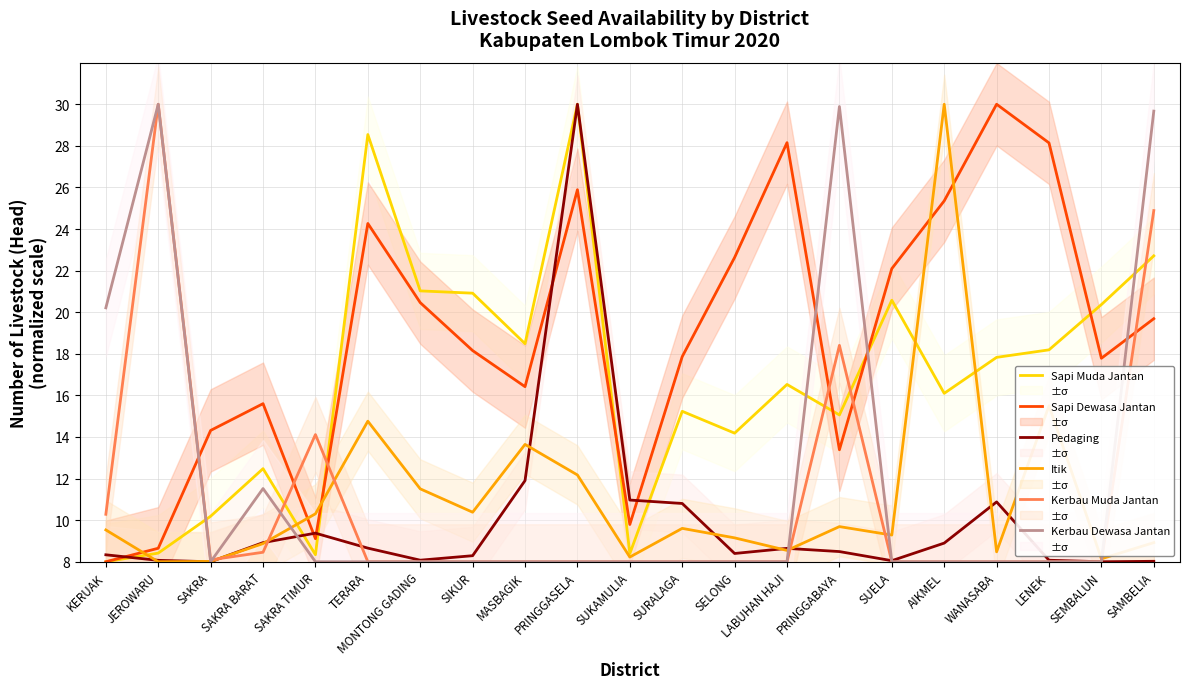

Does the chart have visible grid lines?

Yes